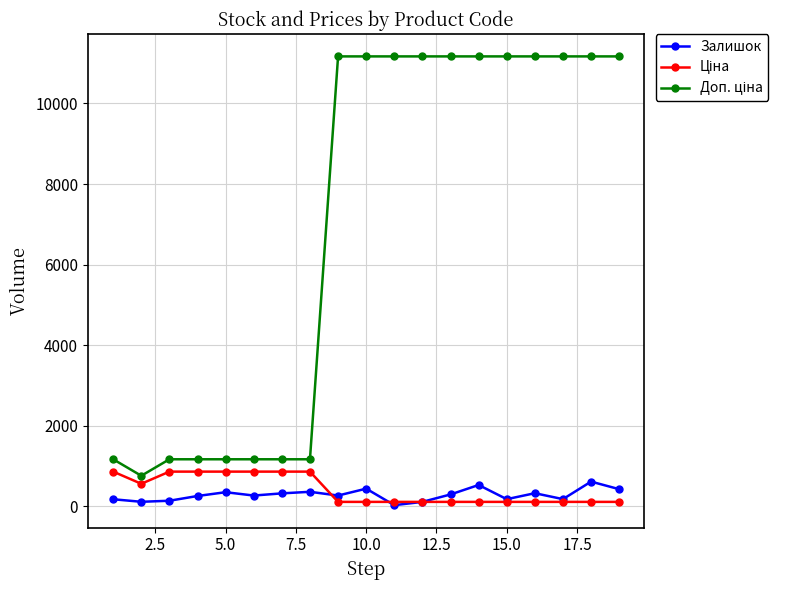

At how many categories does at least one series exceed 6645?

11